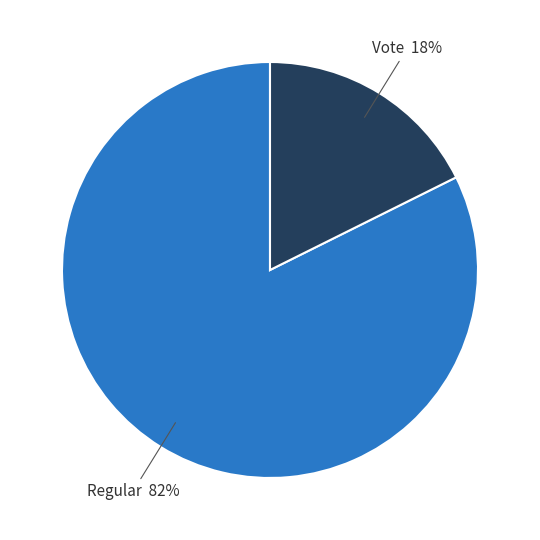

Which category has the smallest portion of the pie?

Vote